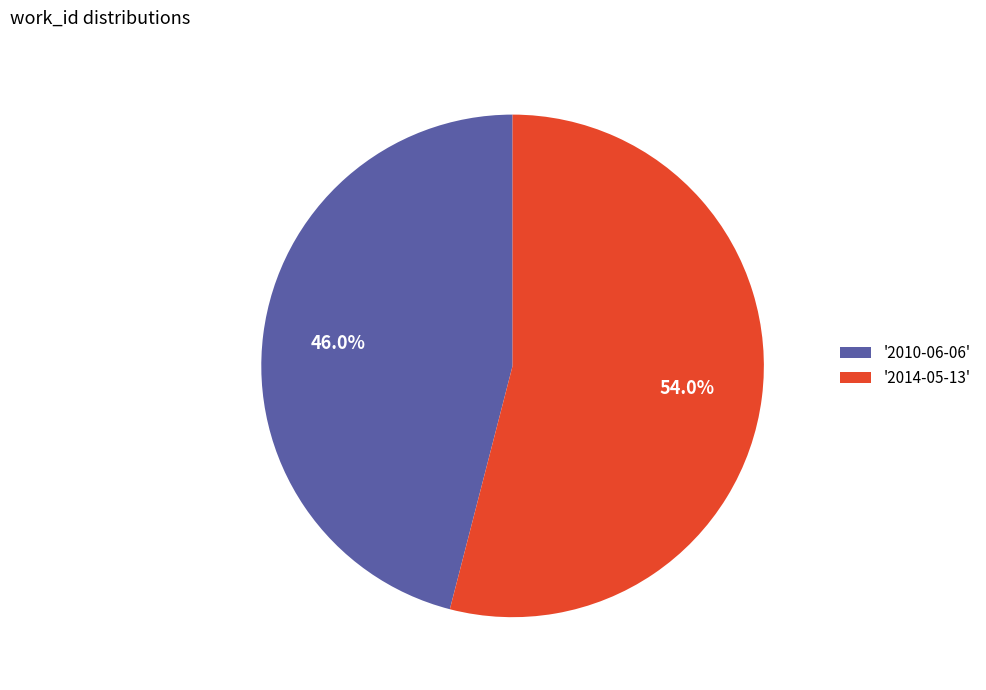

How much of the chart is everything except '2014-05-13'?

46.0%